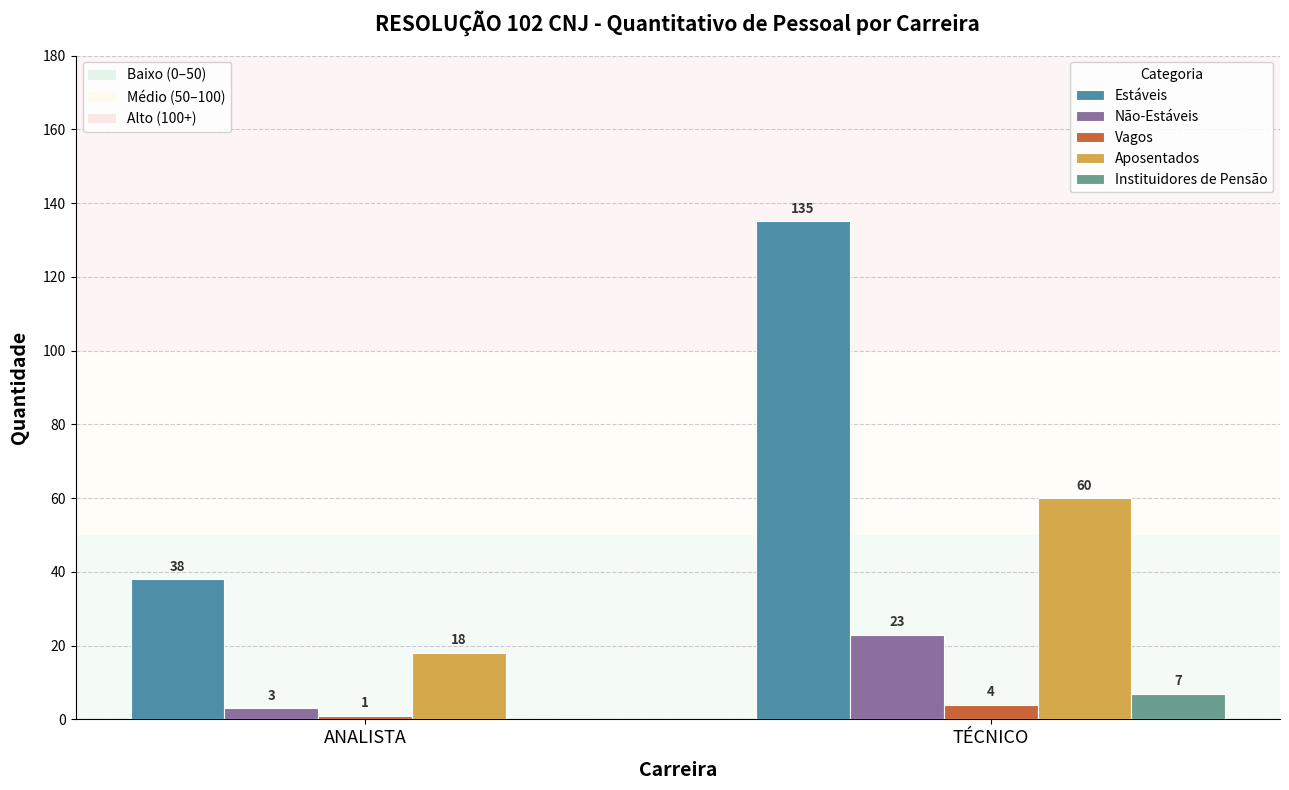

What is the highest value of the Estáveis series?

135